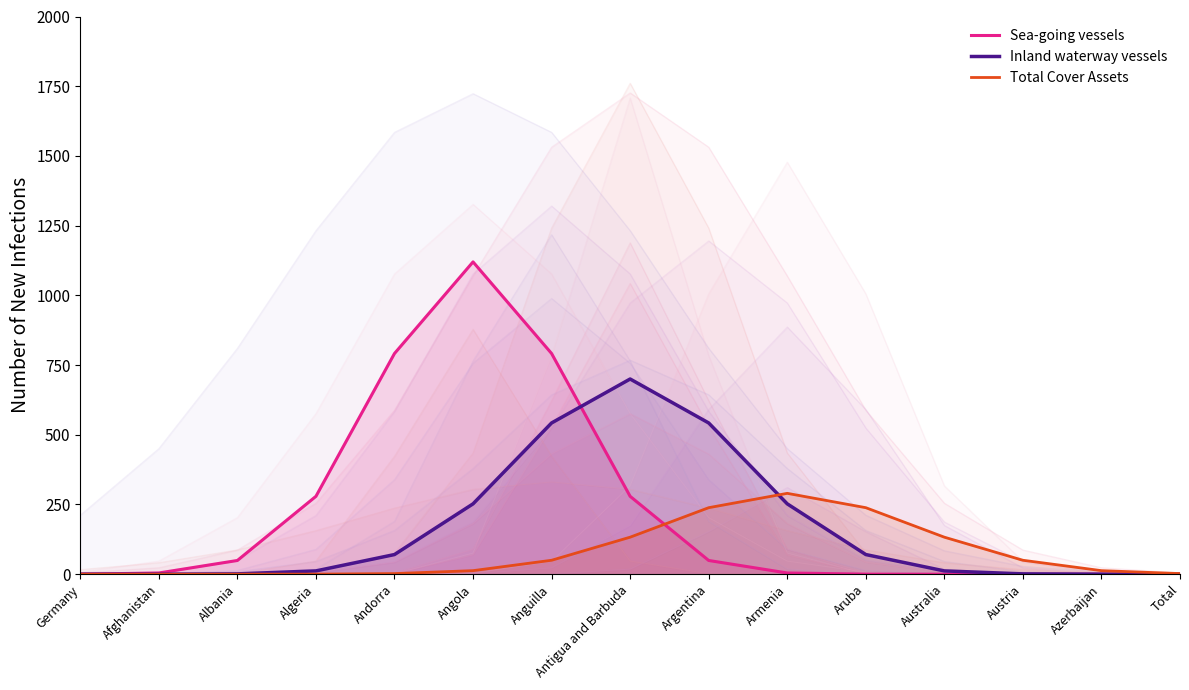

Which series changed the most between Germany and Argentina?

Inland waterway vessels